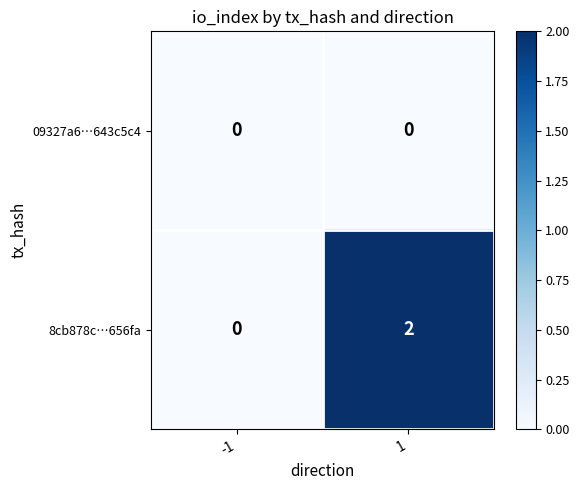

Which series has the widest spread of values?

8cb878c…656fa